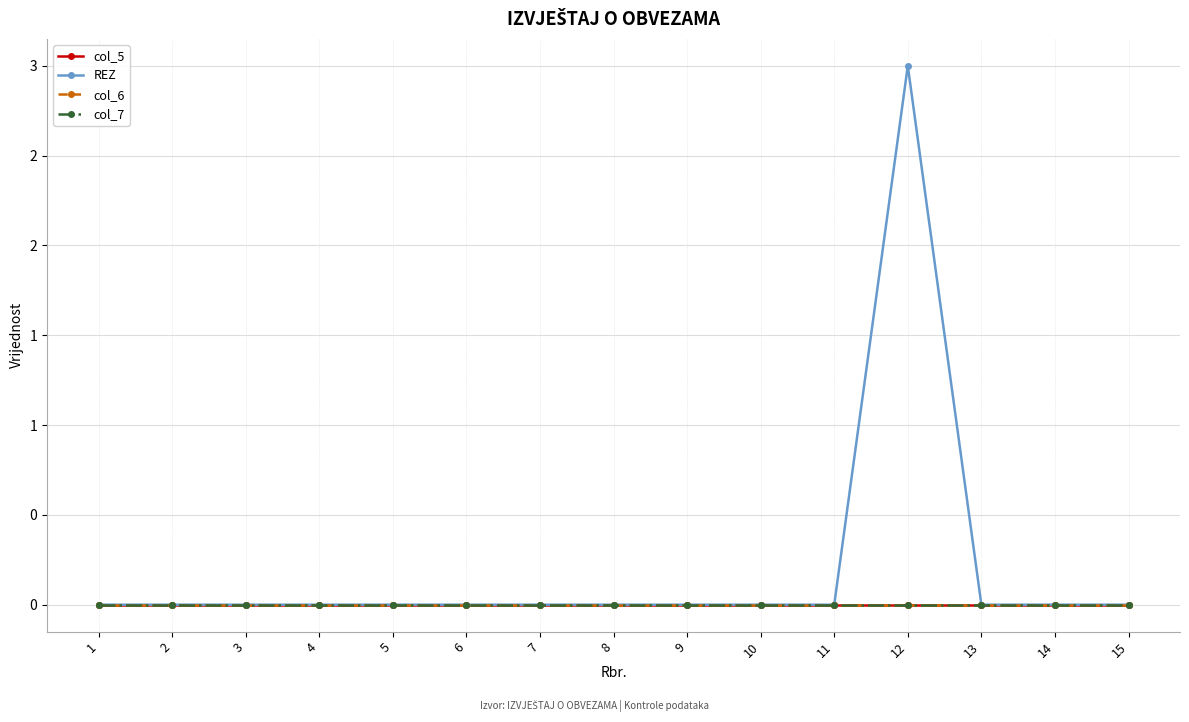

Is this an area chart (filled region under the line)?

No